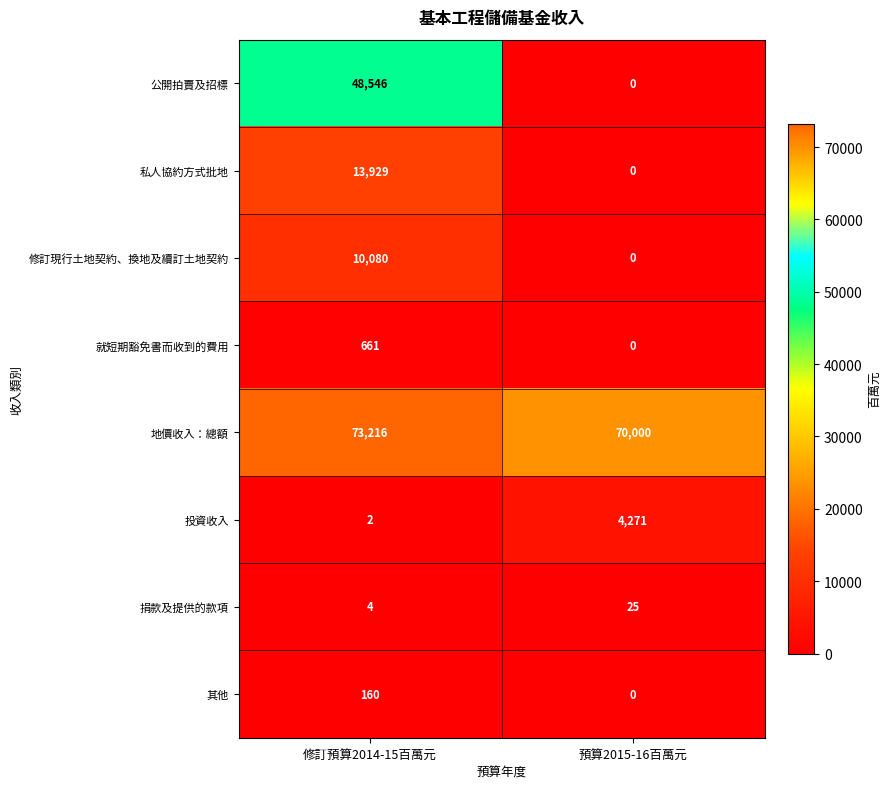

What is the sum of all 投資收入 values?

4273